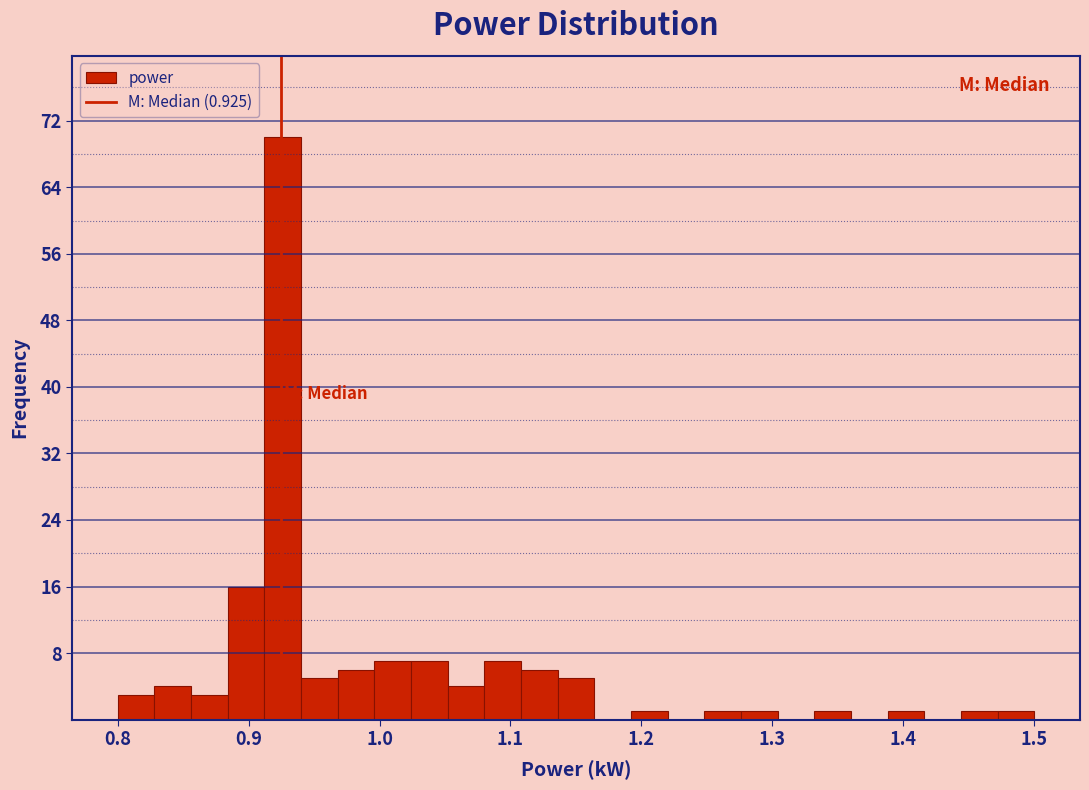

Read against the x-axis, roughly where is the centre of the tallest bar?

0.93